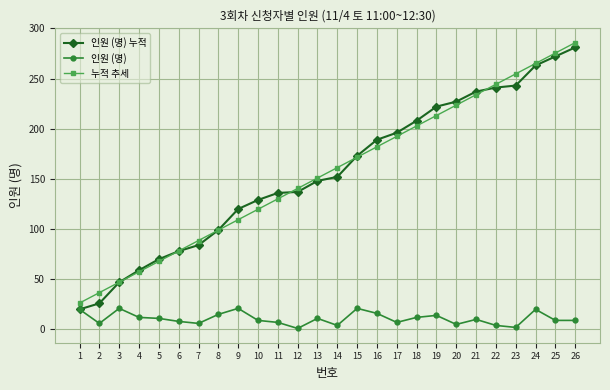

Which series has the widest spread of values?

인원 (명) 누적